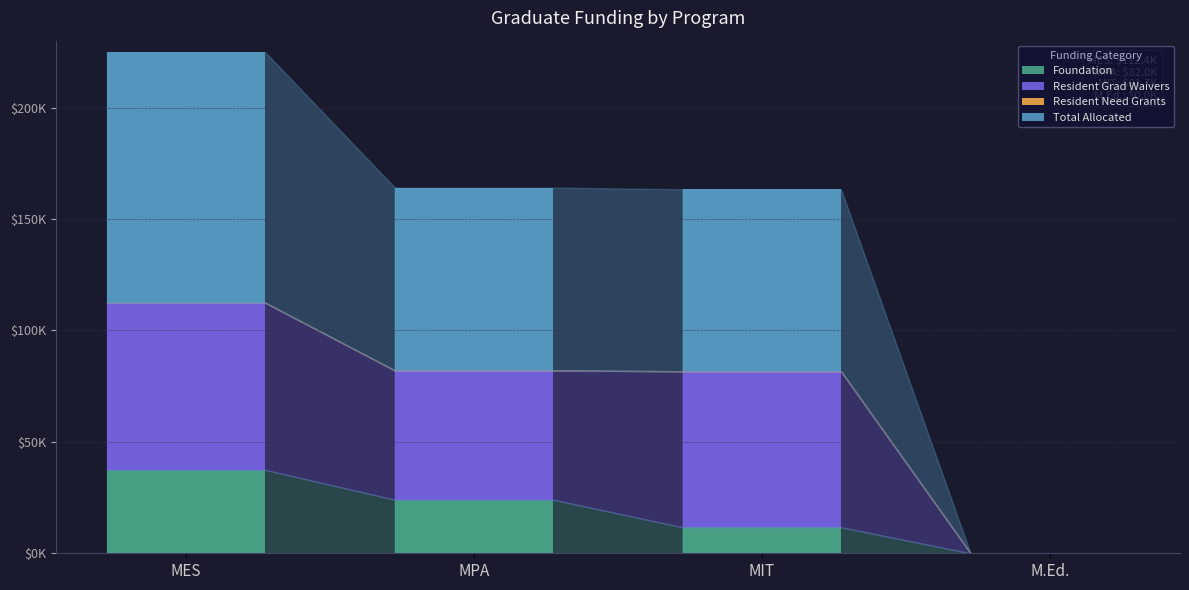

Between MES and M.Ed., which series saw the biggest shift?

Total Allocated